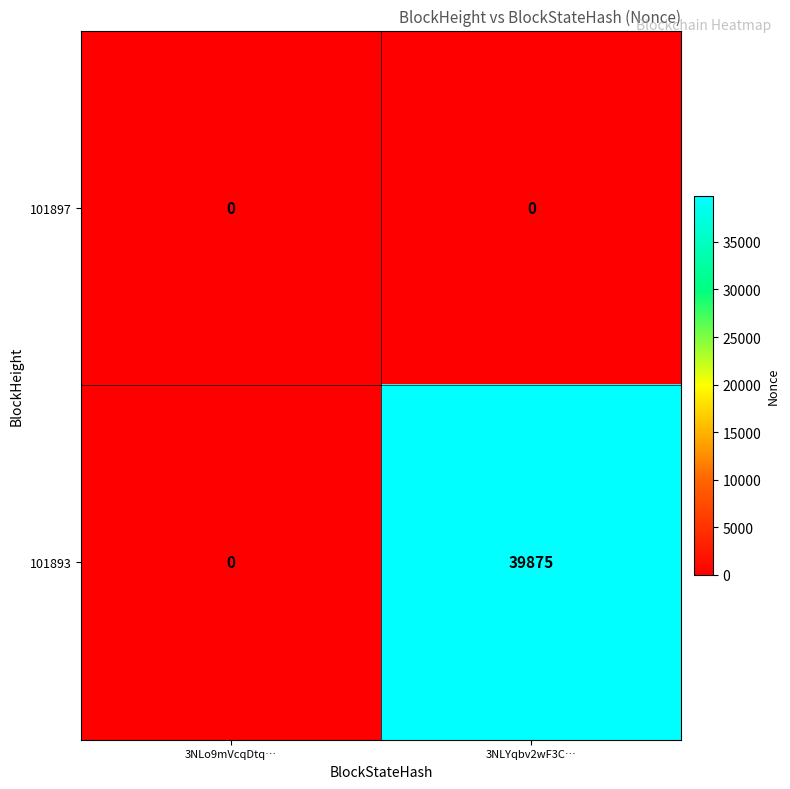

What is the maximum value shown in the chart?

39875